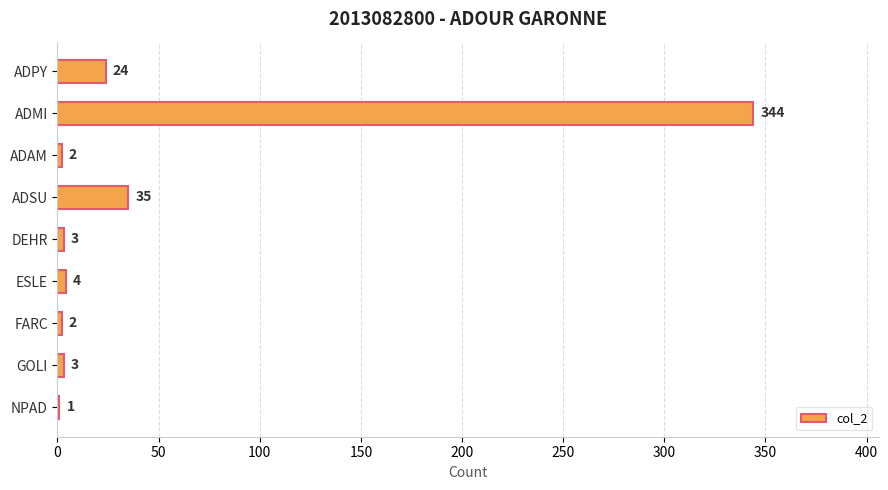

Are the bars horizontal?

Yes